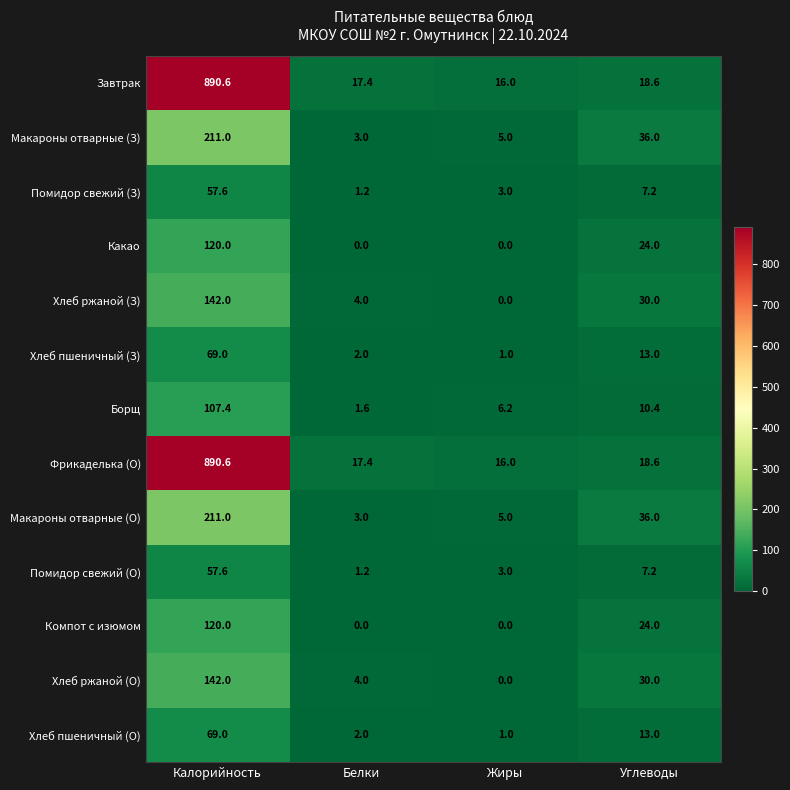

Which category has the highest value in the Хлеб пшеничный (З) series?

Калорийность